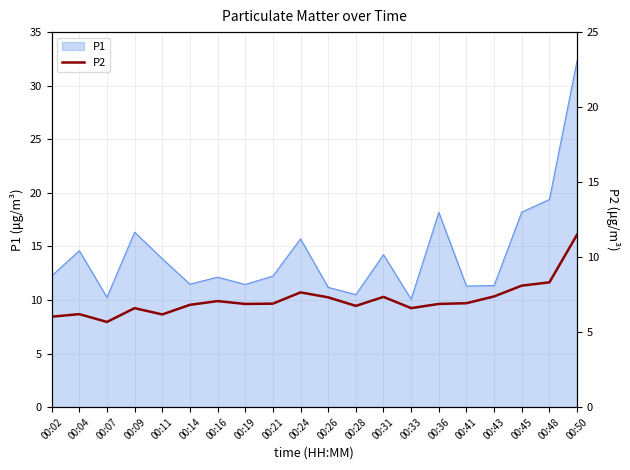

Does the chart display data point markers on the line(s)?

No